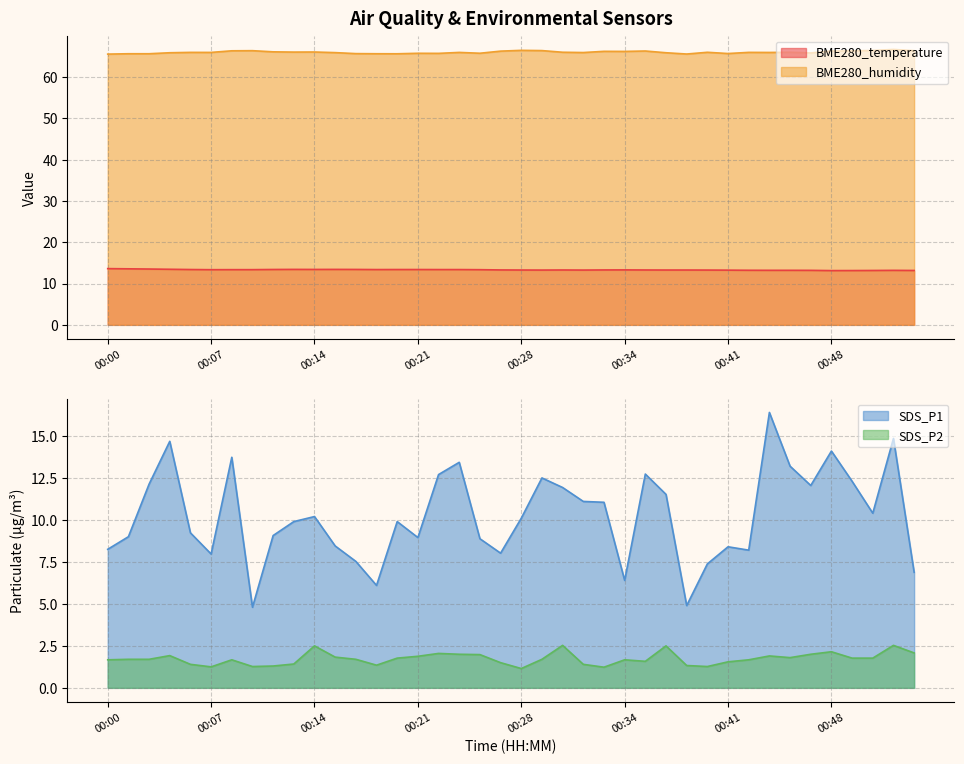

Which has a higher value, 00:11 or 00:54?

00:11